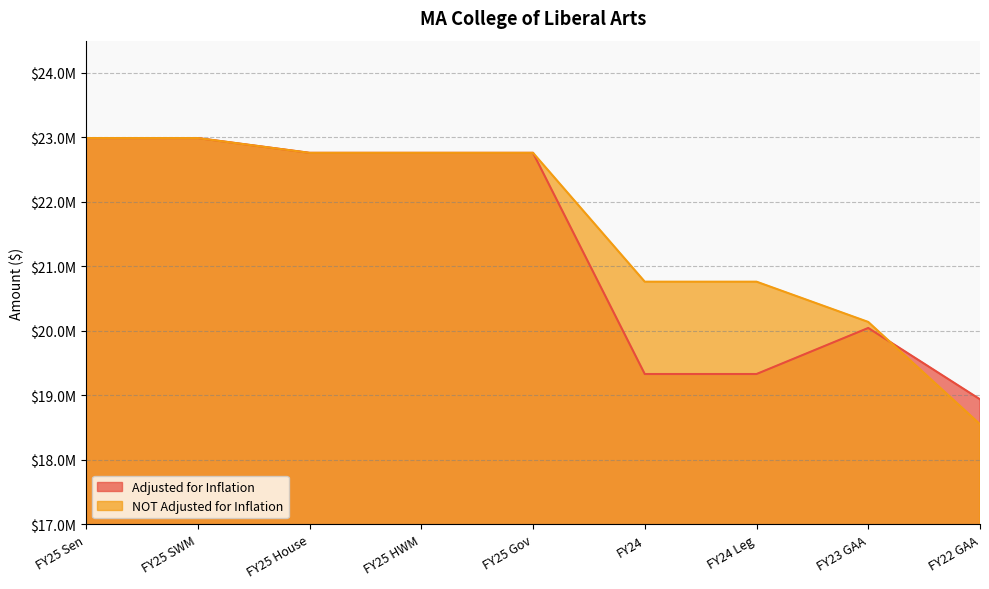

True or false: NOT Adjusted for Inflation and Adjusted for Inflation cross at least once.

True